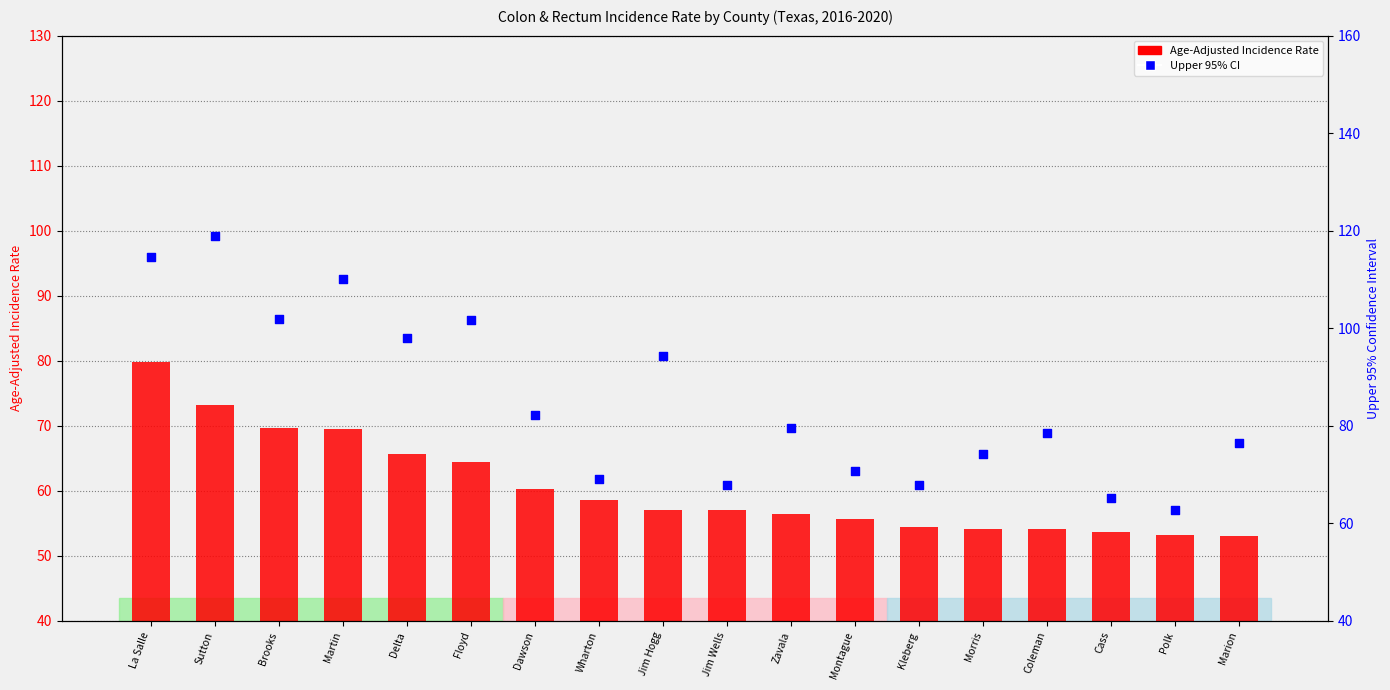

At how many categories does at least one series exceed 114?

2